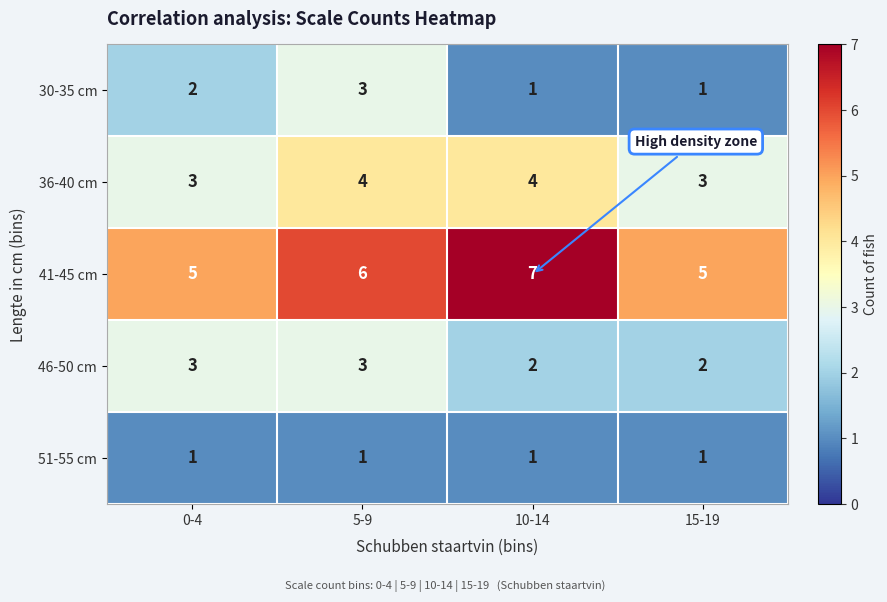

How many series are shown in this chart?

5